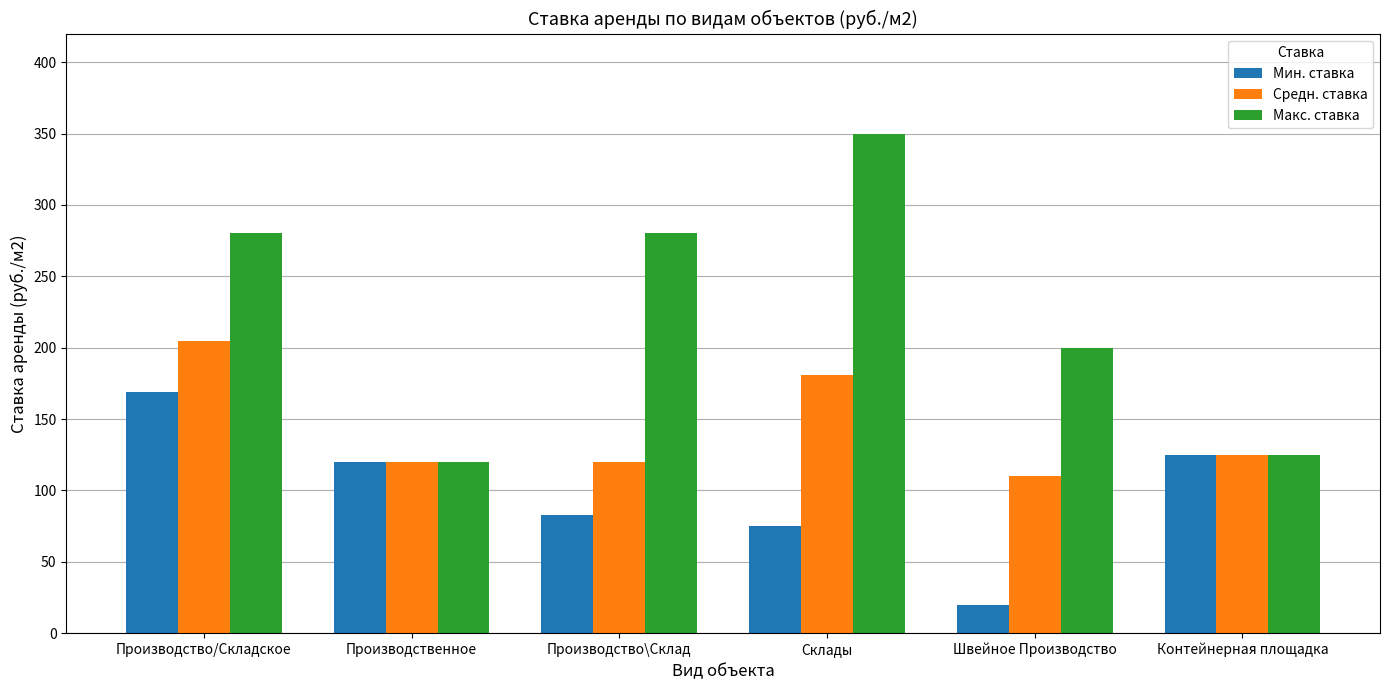

What is the difference between the Средн. ставка values at Производство\Склад and Контейнерная площадка?

5